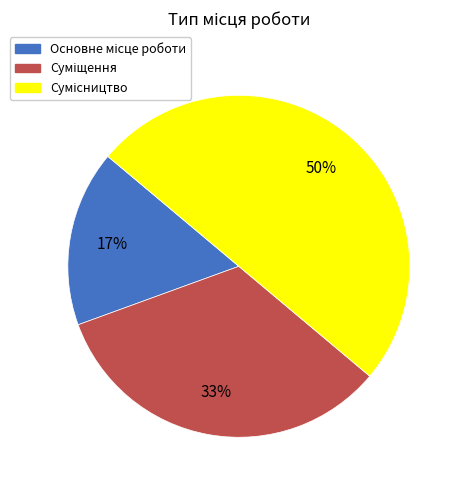

To the nearest percent, what is the average slice percentage?

33%